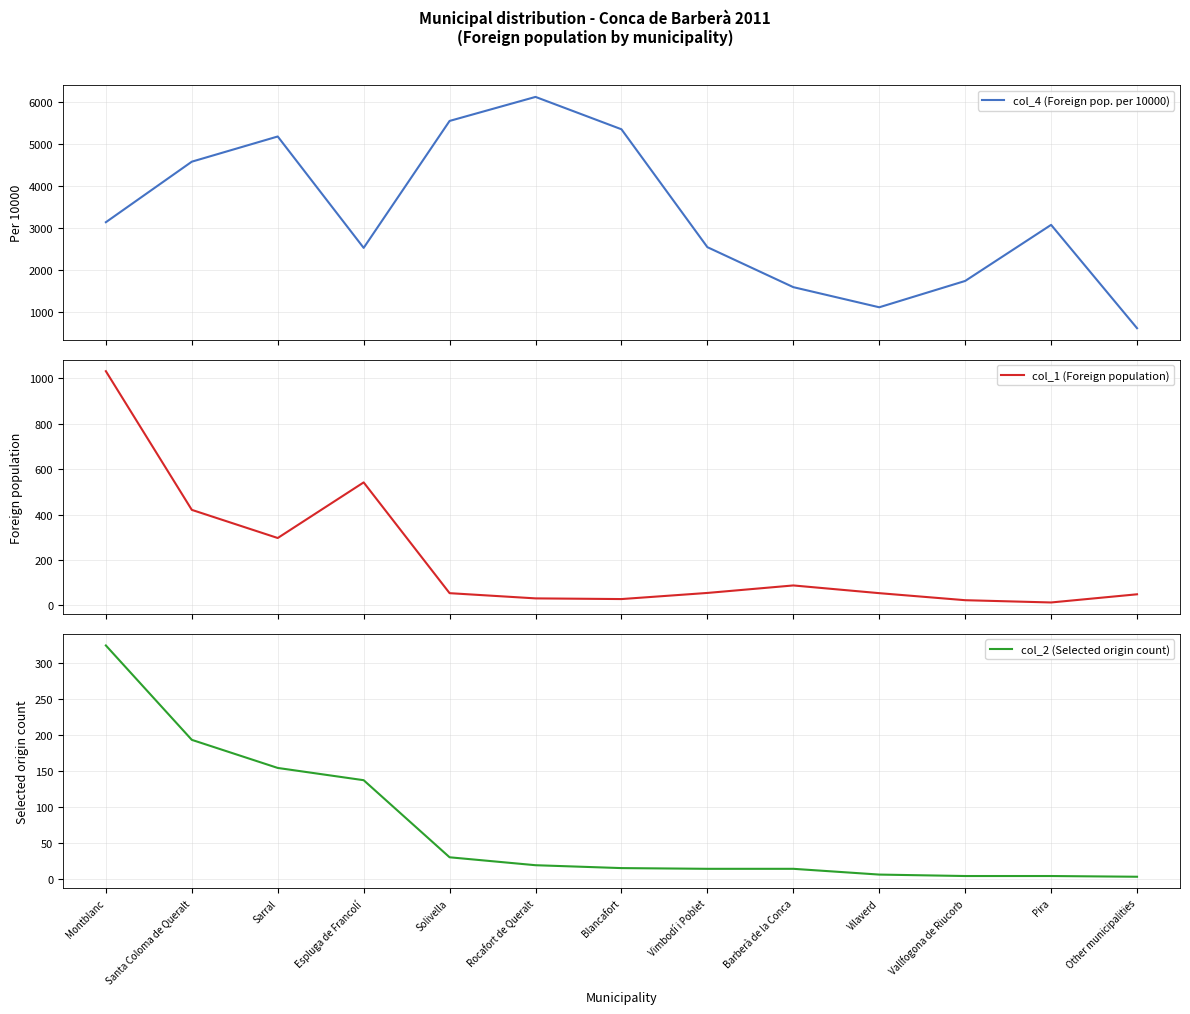

Rank the series by their maximum value, from highest to lowest.

col_4 (Foreign pop. per 10000), col_1 (Foreign population), col_2 (Selected origin count)